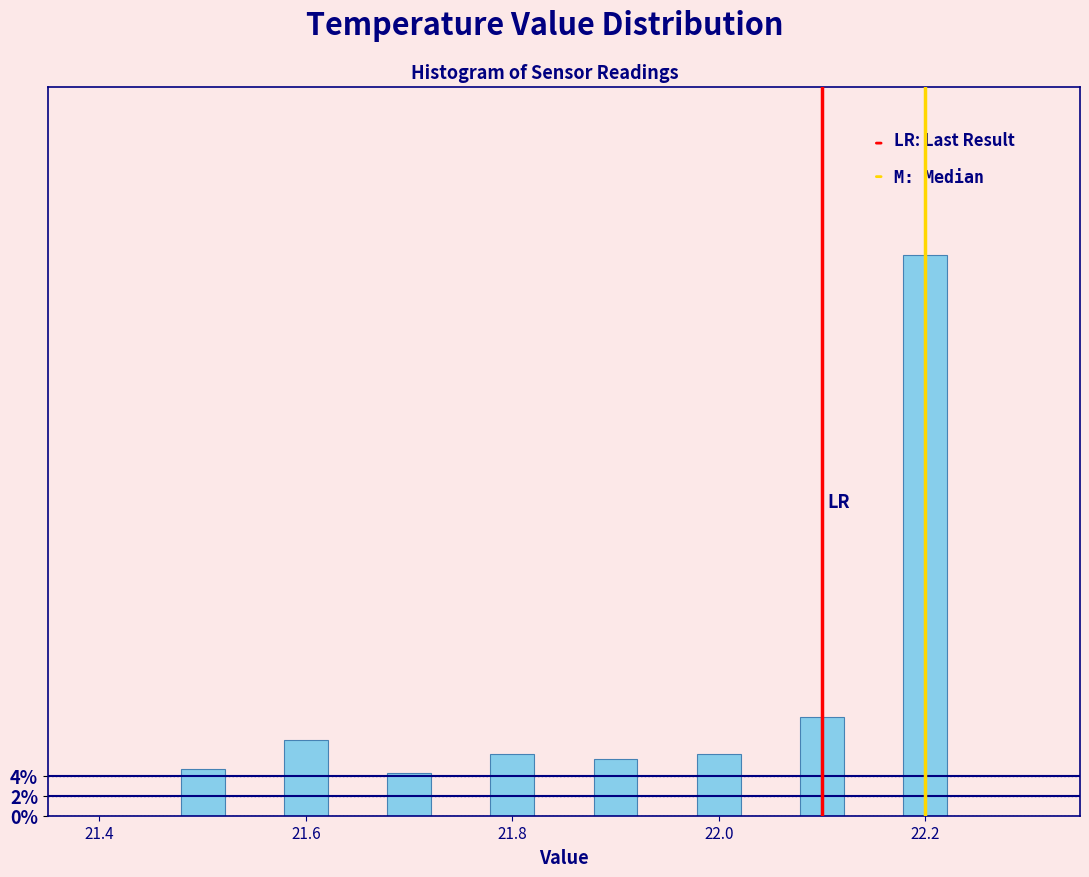

Around what value on the x-axis is the tallest bar? Give the approximate position of its centre, as read against the axis.

22.20